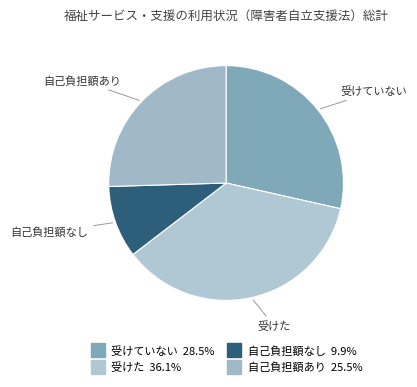

What is the ratio of the value at 自己負担額あり to the value at 受けた?

0.7